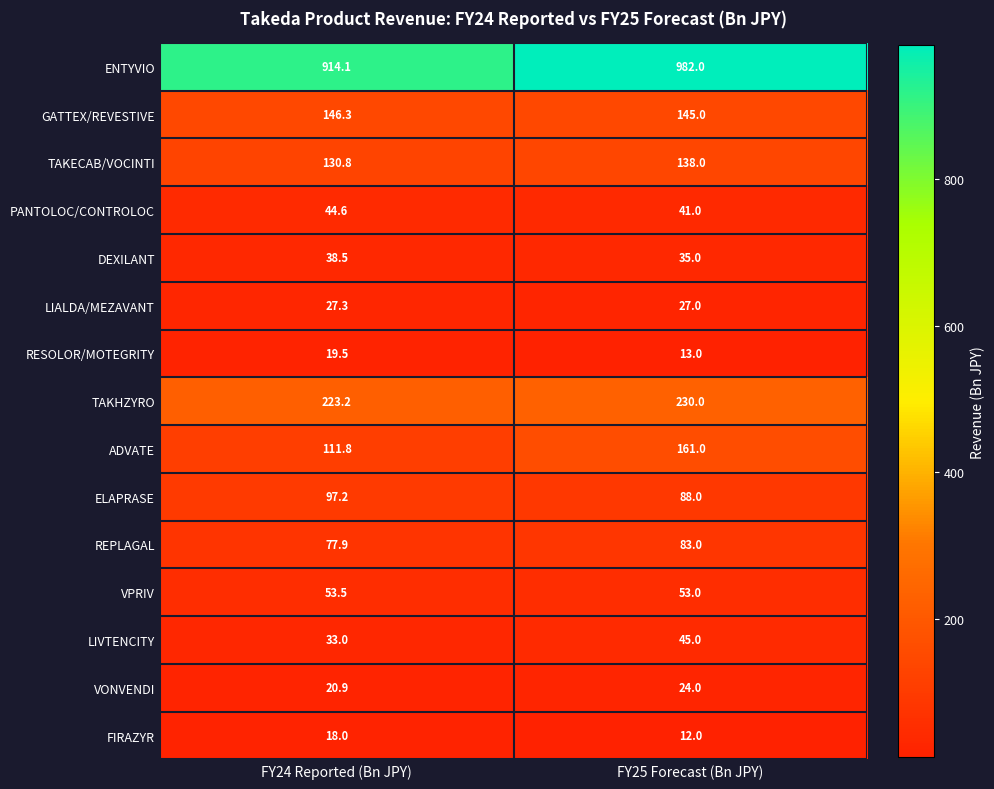

At FY25 Forecast (Bn JPY), list the series in order from smallest to largest.

FIRAZYR, RESOLOR/MOTEGRITY, VONVENDI, LIALDA/MEZAVANT, DEXILANT, PANTOLOC/CONTROLOC, LIVTENCITY, VPRIV, REPLAGAL, ELAPRASE, TAKECAB/VOCINTI, GATTEX/REVESTIVE, ADVATE, TAKHZYRO, ENTYVIO